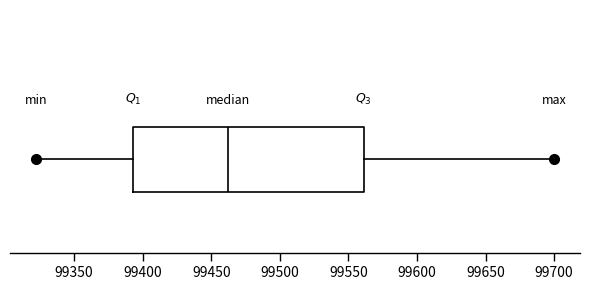

Transcribe this box plot: give where the median line is, the range the box spans, and where the two whiskers end, as read against the x-axis. The values are not printed on the chart, so give them approximately, as read against the axis.

median 99465, box 99395 to 99560, whiskers 99320 to 99700